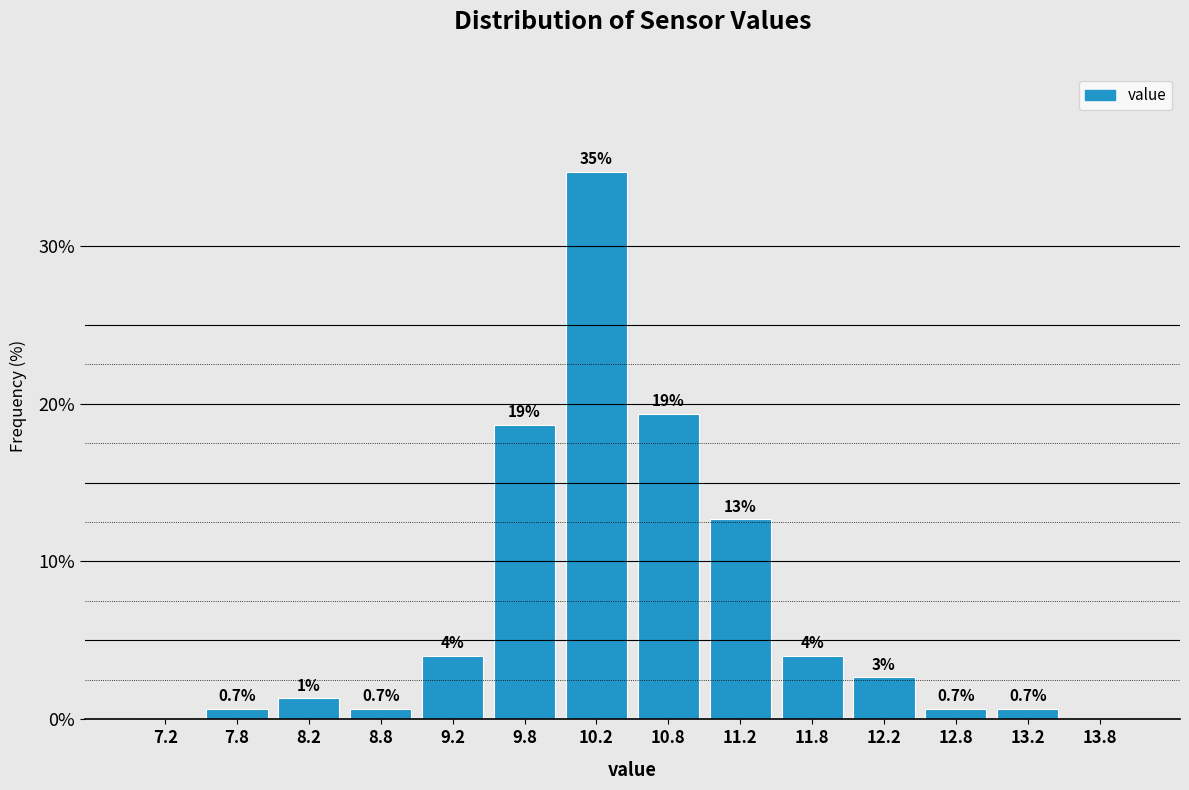

Which range on the x-axis has the tallest bar?

10.0 to 10.5